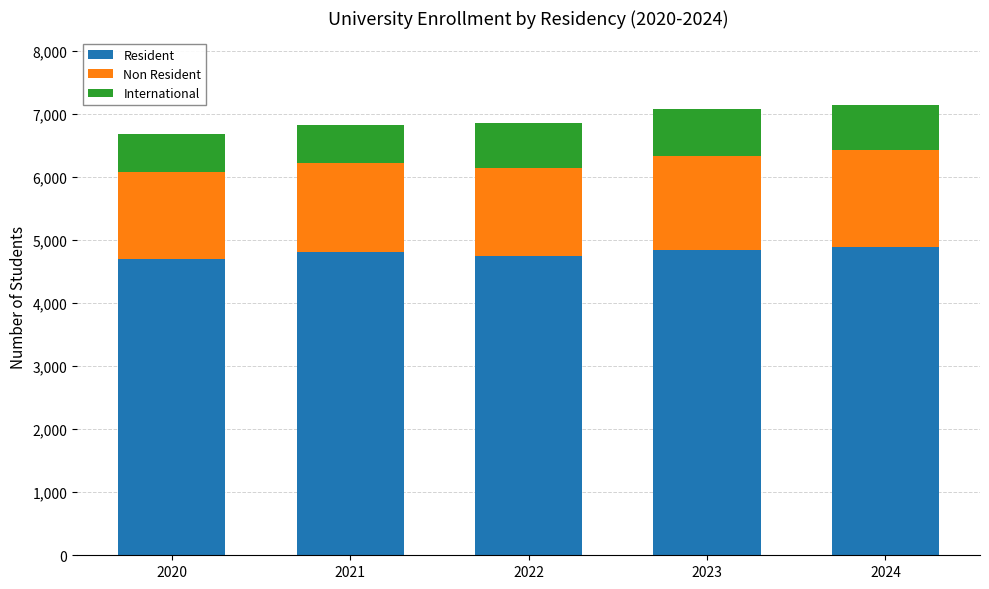

What are all the series names shown in the legend?

Resident, Non Resident, International